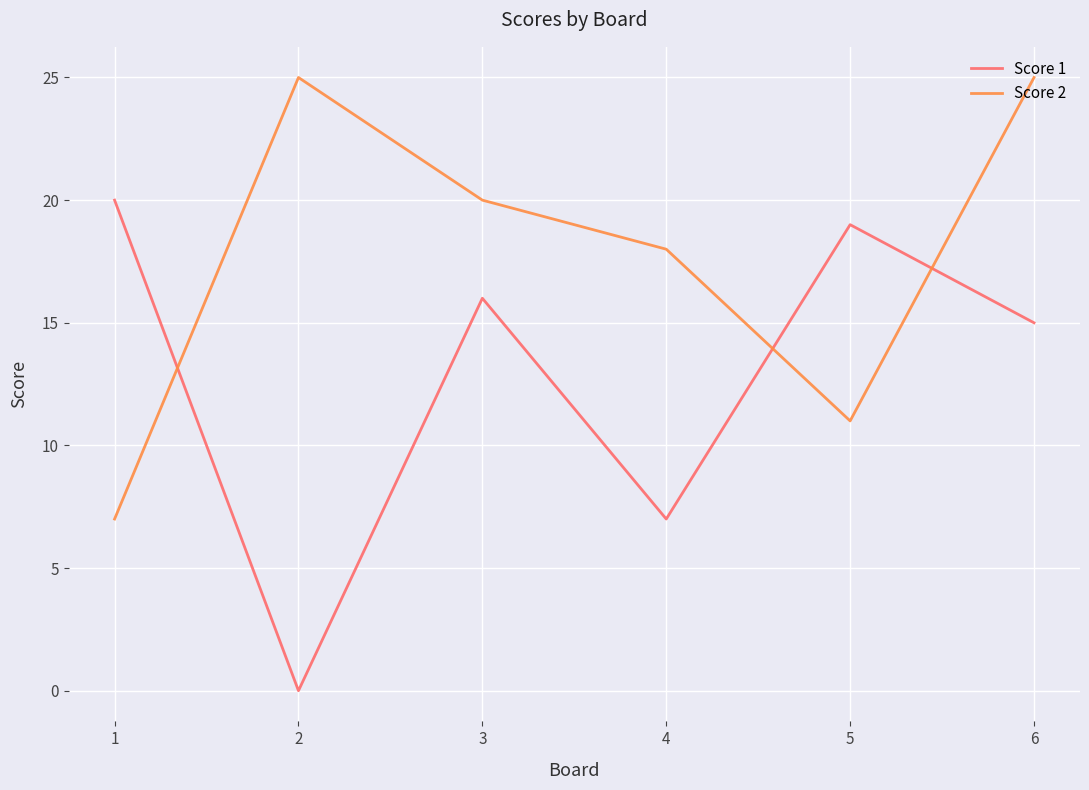

Is it true that Score 1 equals 33 at 5?

False